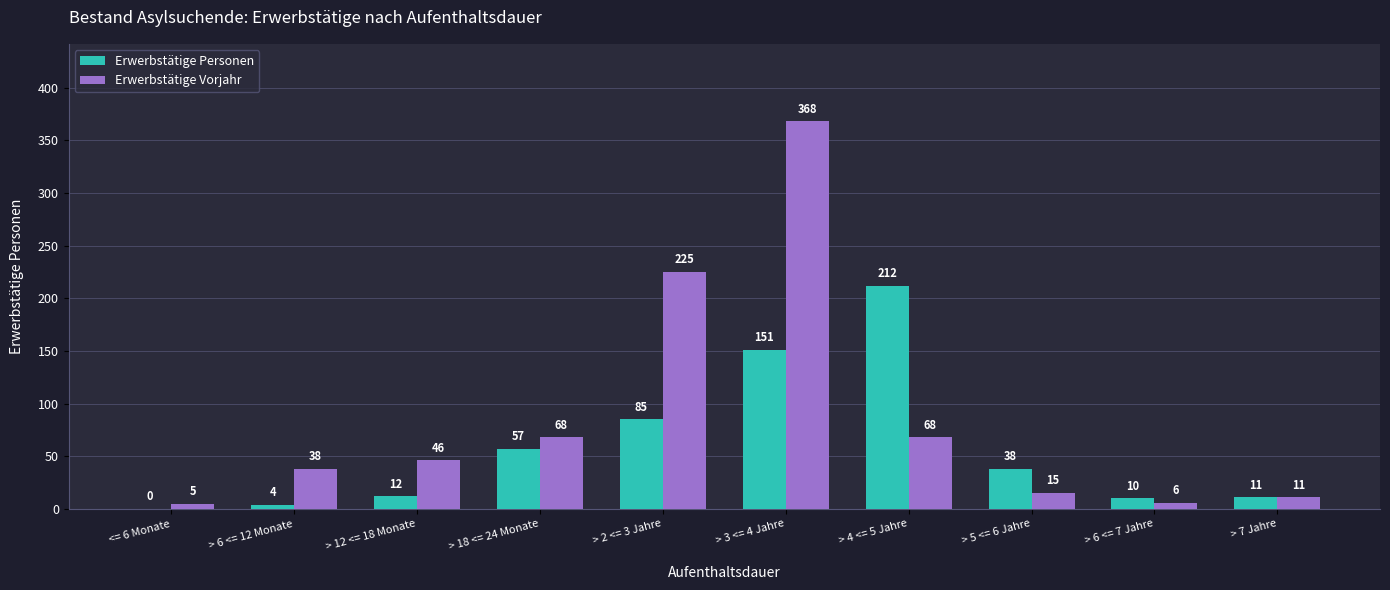

Reading right to left, extract all data points from this chart.

Erwerbstätige Personen: > 7 Jahre=11	> 6 <= 7 Jahre=10	> 5 <= 6 Jahre=38	> 4 <= 5 Jahre=212	> 3 <= 4 Jahre=151	> 2 <= 3 Jahre=85	> 18 <= 24 Monate=57	> 12 <= 18 Monate=12	> 6 <= 12 Monate=4	<= 6 Monate=0
Erwerbstätige Vorjahr: > 7 Jahre=11	> 6 <= 7 Jahre=6	> 5 <= 6 Jahre=15	> 4 <= 5 Jahre=68	> 3 <= 4 Jahre=368	> 2 <= 3 Jahre=225	> 18 <= 24 Monate=68	> 12 <= 18 Monate=46	> 6 <= 12 Monate=38	<= 6 Monate=5